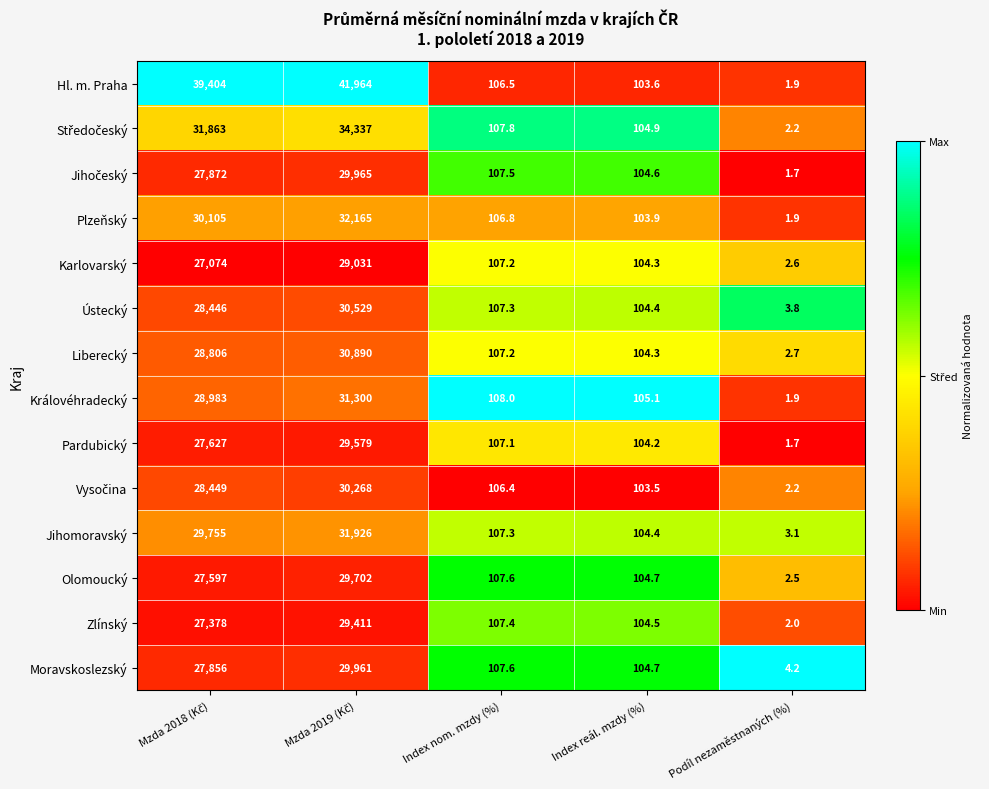

What is the total value across all series at Index reál. mzdy (%)?

1461.1